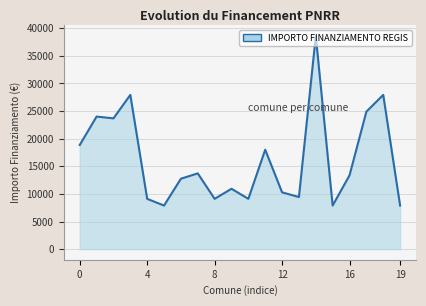

What is the sum of all values?

325254